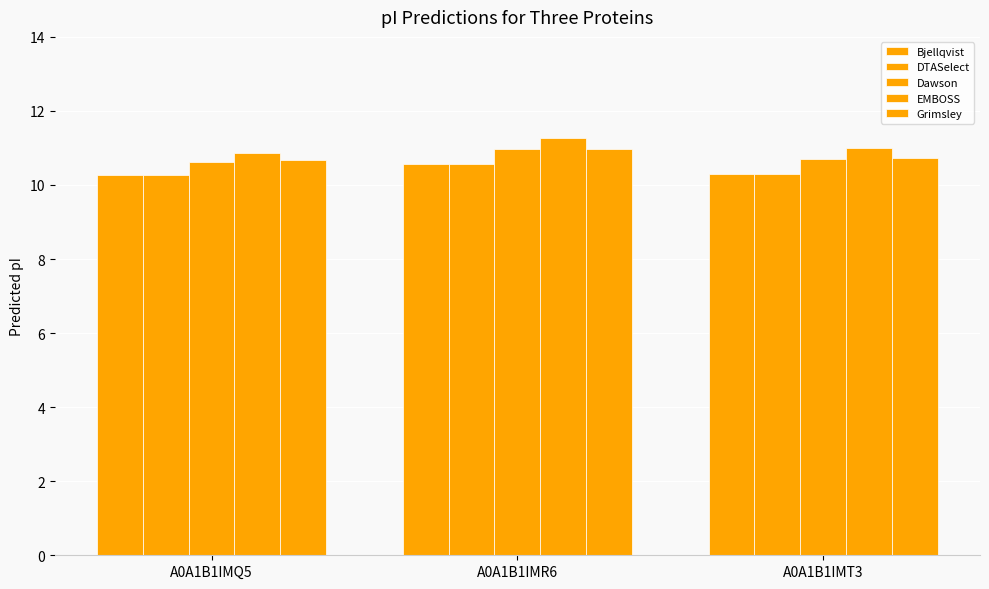

Which series has the widest spread of values?

EMBOSS